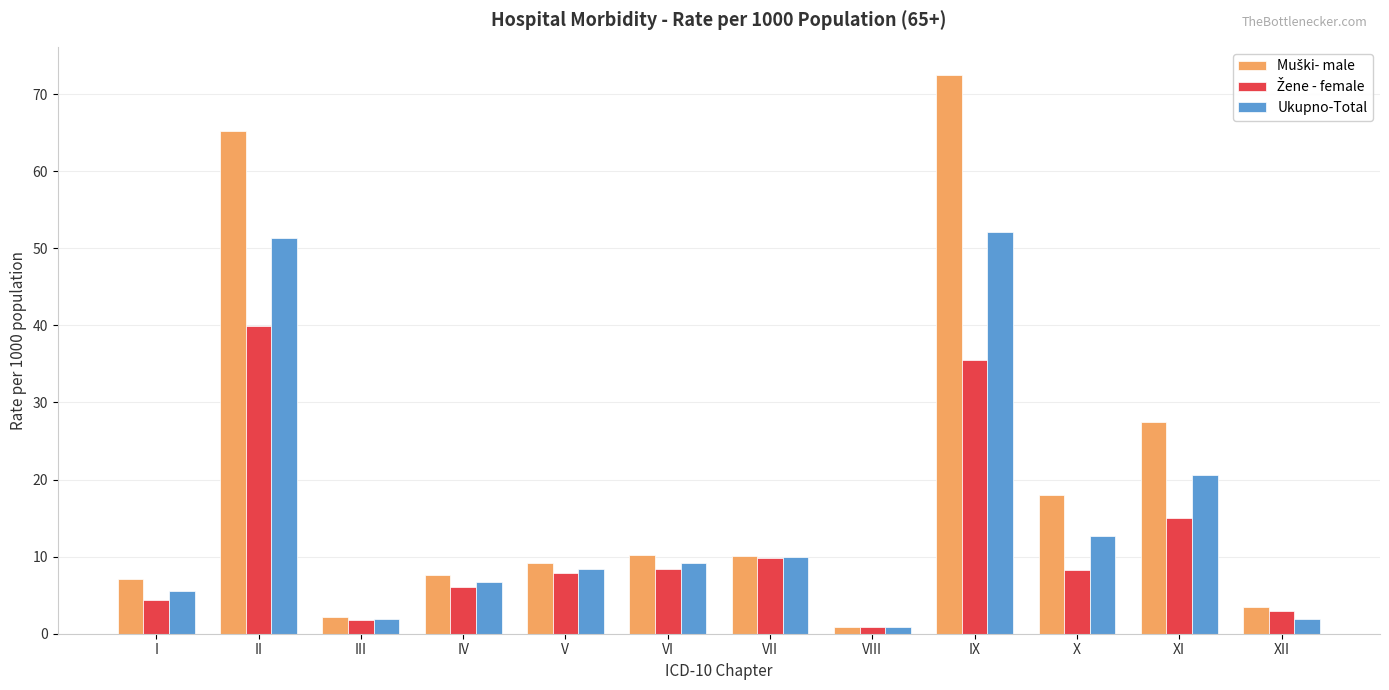

Is it true that Ukupno-Total equals 9.2 at VI?

True